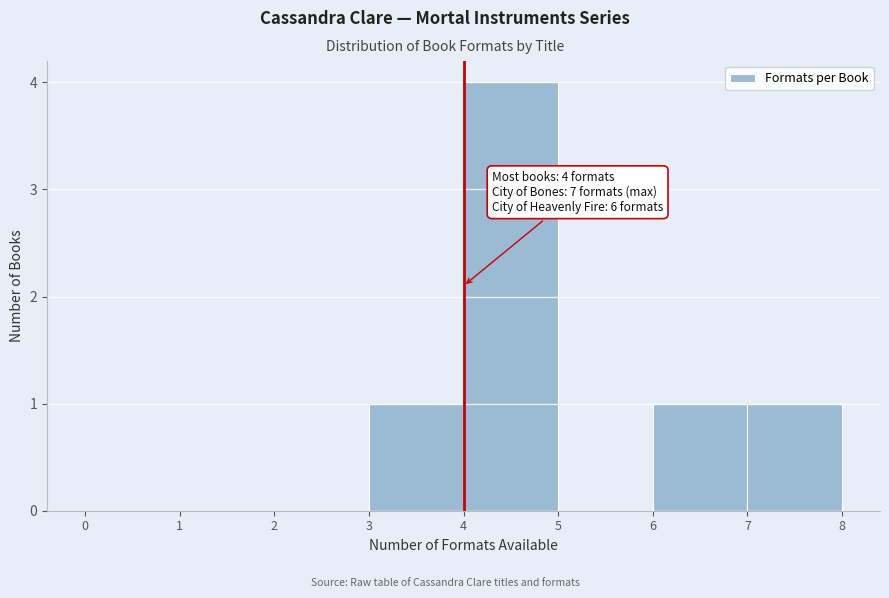

Over which range of the x-axis is the bar tallest?

4 to 5